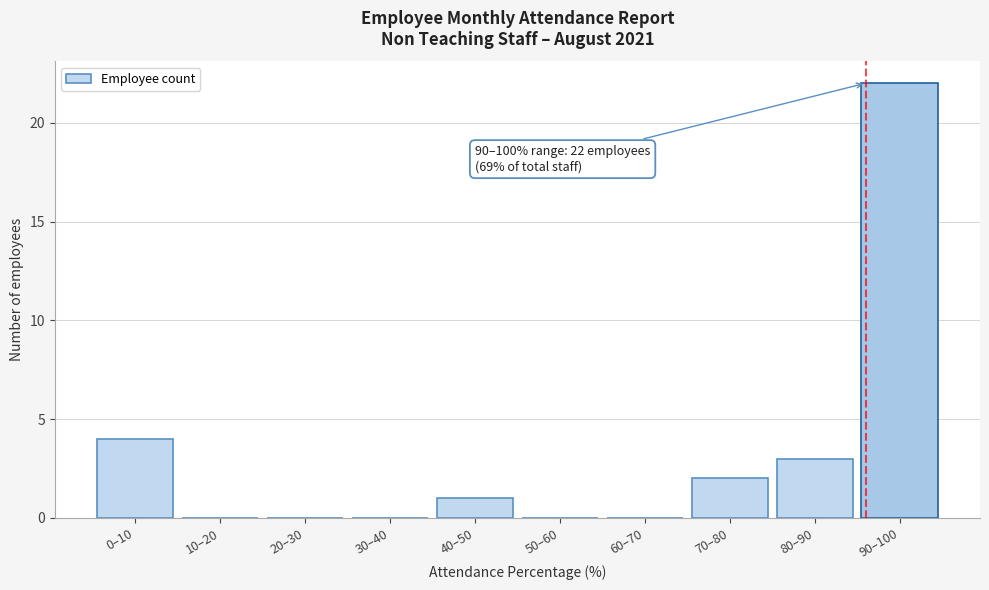

Reading left to right, transcribe all the data shown in this chart.

0–10=4	10–20=0	20–30=0	30–40=0	40–50=1	50–60=0	60–70=0	70–80=2	80–90=3	90–100=22